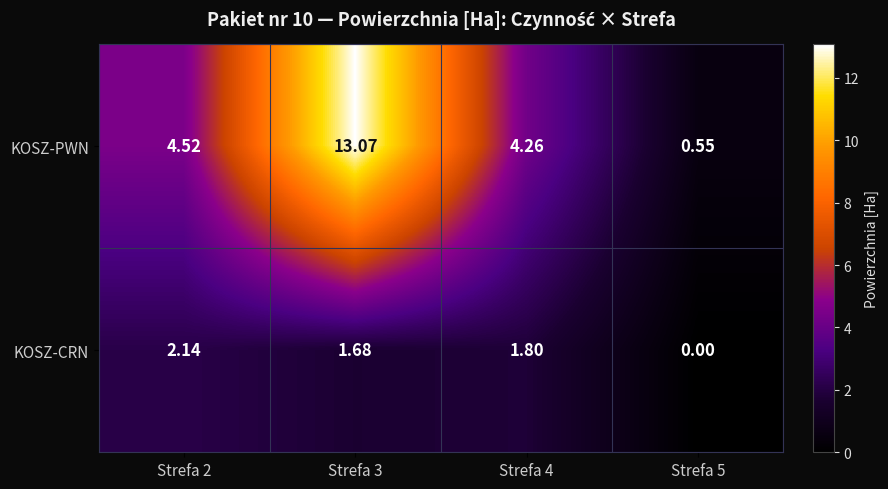

Which series changed the most between Strefa 2 and Strefa 4?

KOSZ-CRN